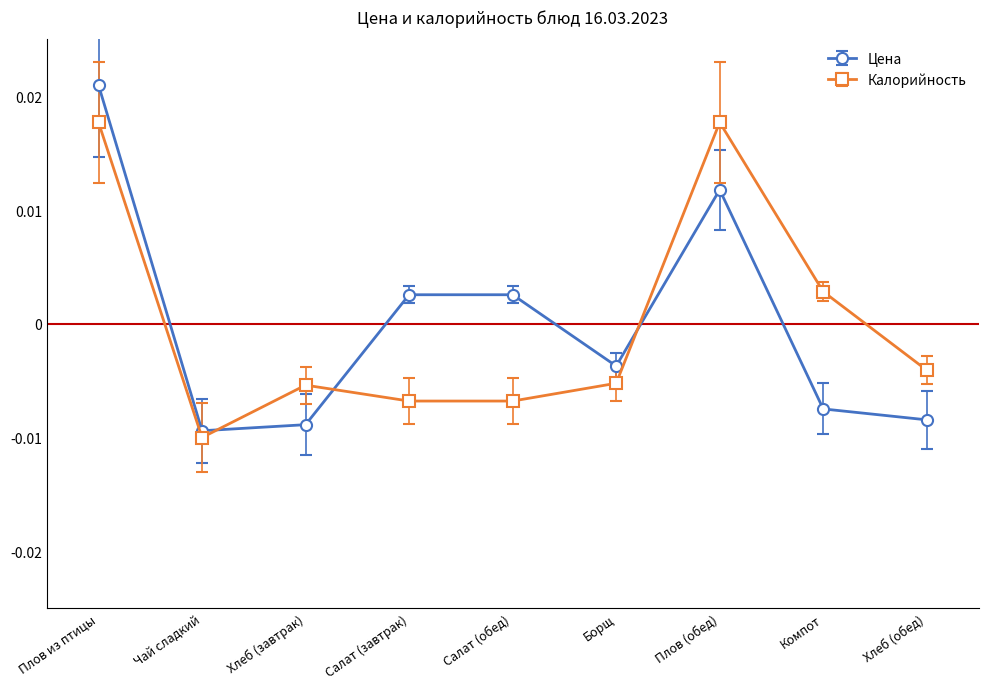

Is the value of Калорийность at Хлеб (завтрак) greater than the value of Цена at Плов (обед)?

No